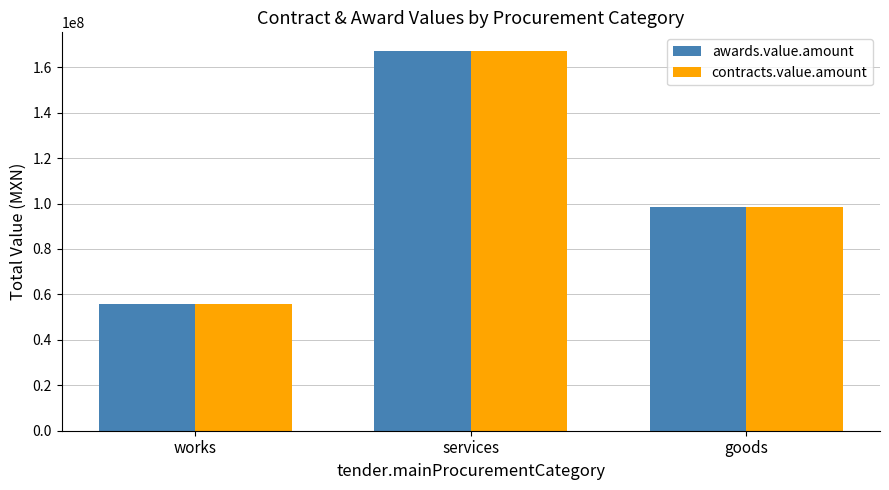

Reading left to right, extract all data points from this chart.

awards.value.amount: 55660454.8	166981677.6	98480867.4
contracts.value.amount: 55660454.8	166981677.6	98480867.4